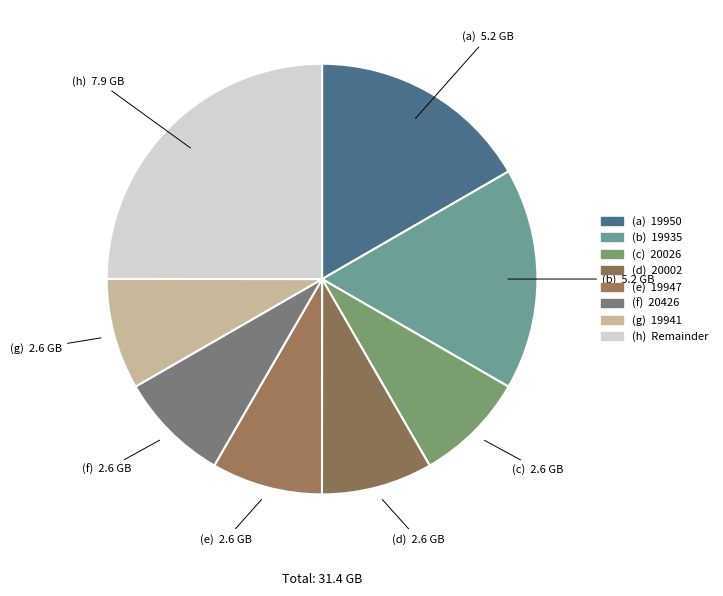

Count the number of slices in the pie.

8